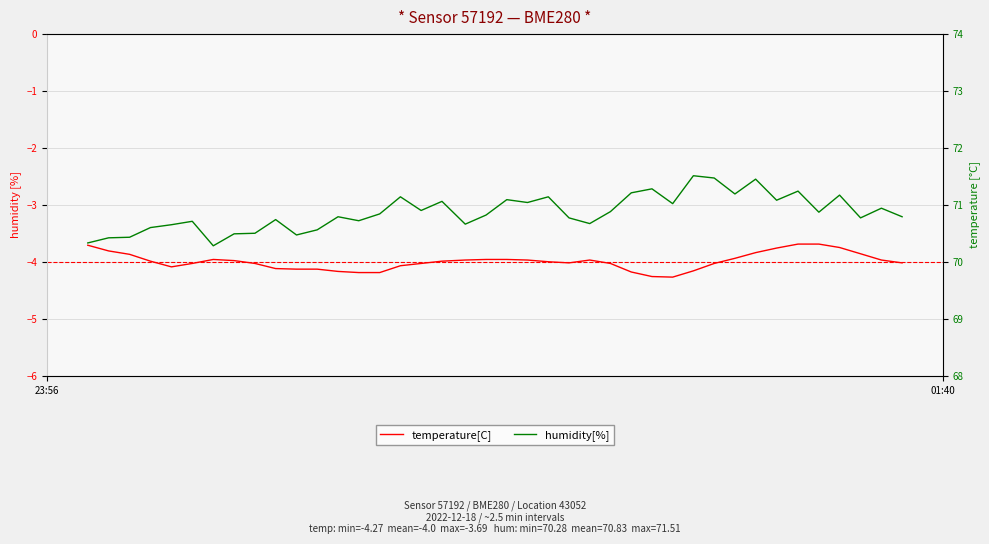

How many distinct data groups are displayed?

2